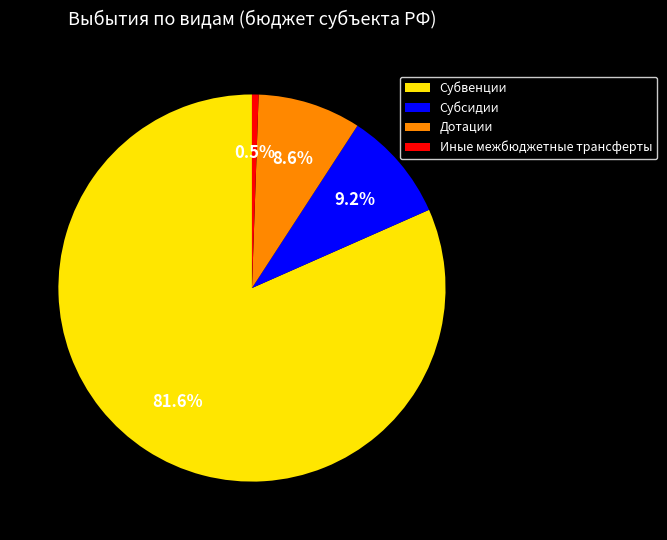

Does Субвенции represent more than half of the total?

Yes